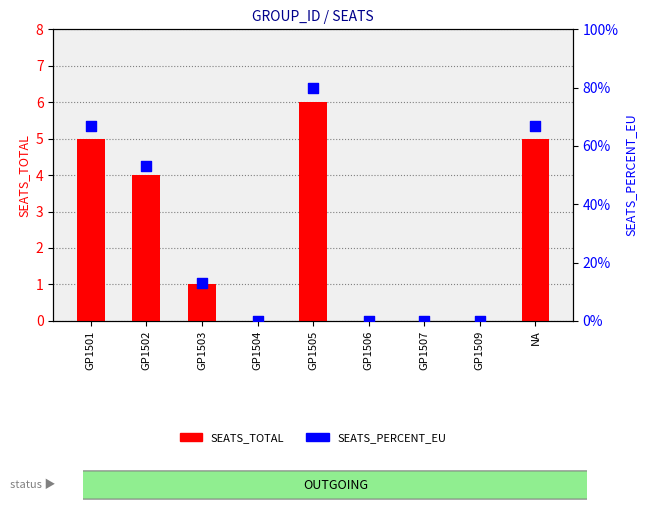

Which series reaches the minimum Y coordinate?

SEATS_TOTAL